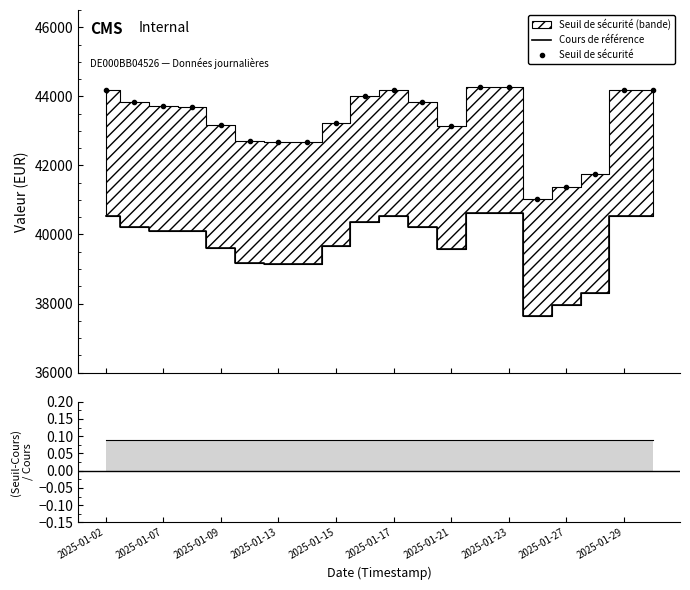

True or false: ratio and Seuil de sécurité intersect in this chart.

False